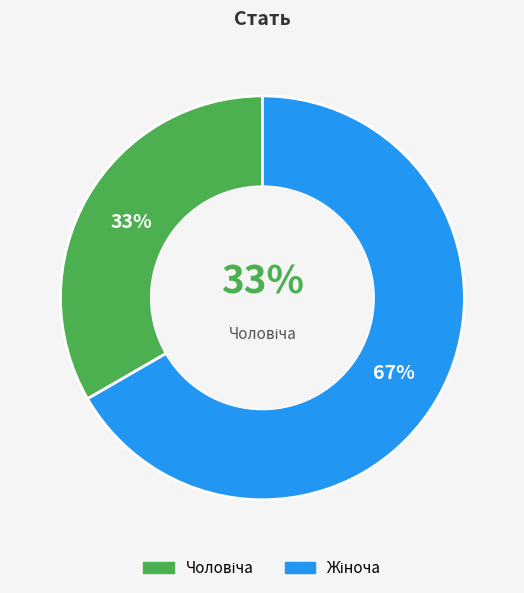

Rank the categories by value from lowest to highest.

Чоловіча, Жіноча